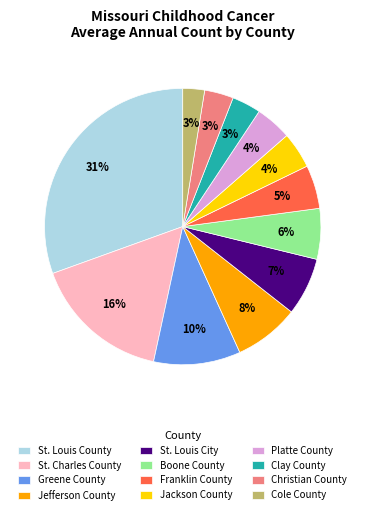

Combined, do Jefferson County and Cole County account for over 50%?

No